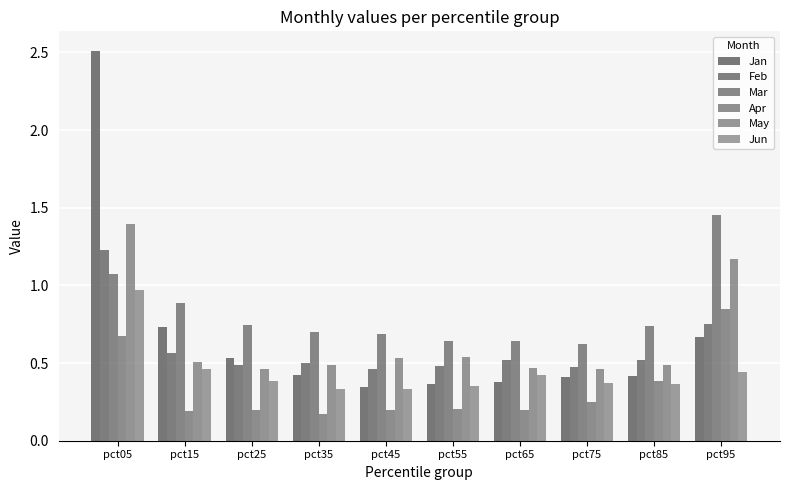

What is the maximum value for Apr?

0.8